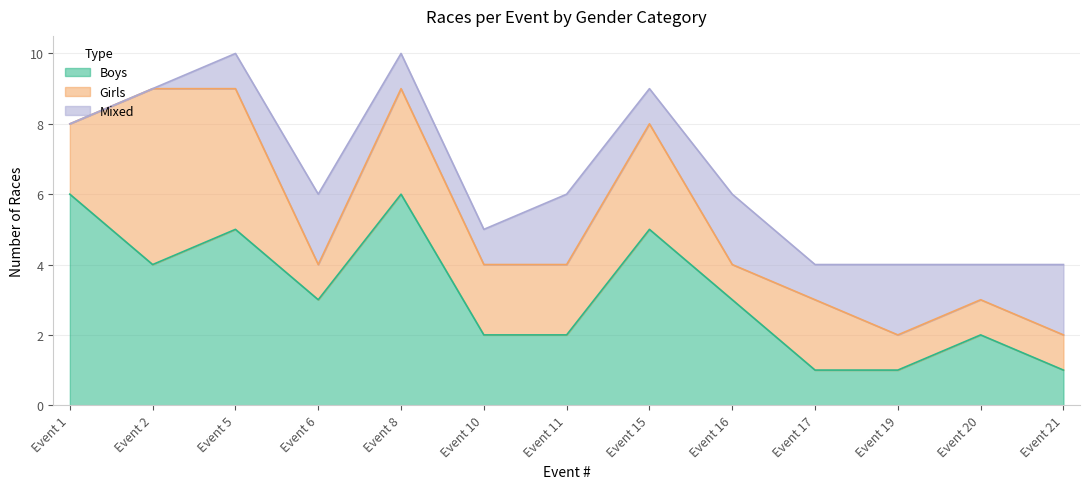

Where is the first local minimum for Girls?

Event 6